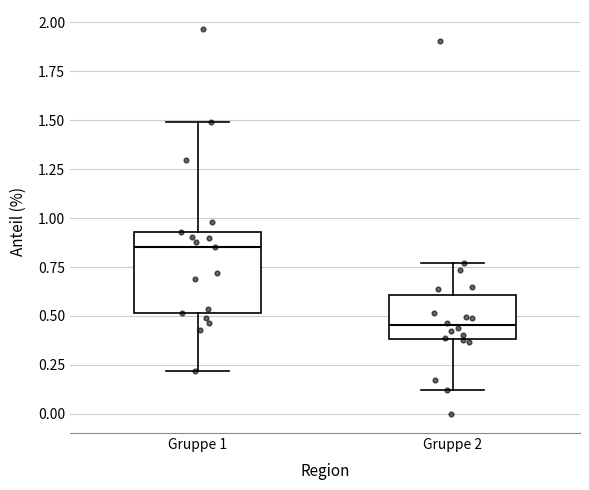

Reading left to right, transcribe this box plot: for each box, give where its median line is, the range the box spans, and where its two whiskers end, as read against the y-axis. The values are not printed on the chart, so give them approximately, as read against the axis.

Gruppe 1: median 0.85, box 0.50 to 0.95, whiskers 0.20 to 1.50
Gruppe 2: median 0.45, box 0.40 to 0.60, whiskers 0.10 to 0.75